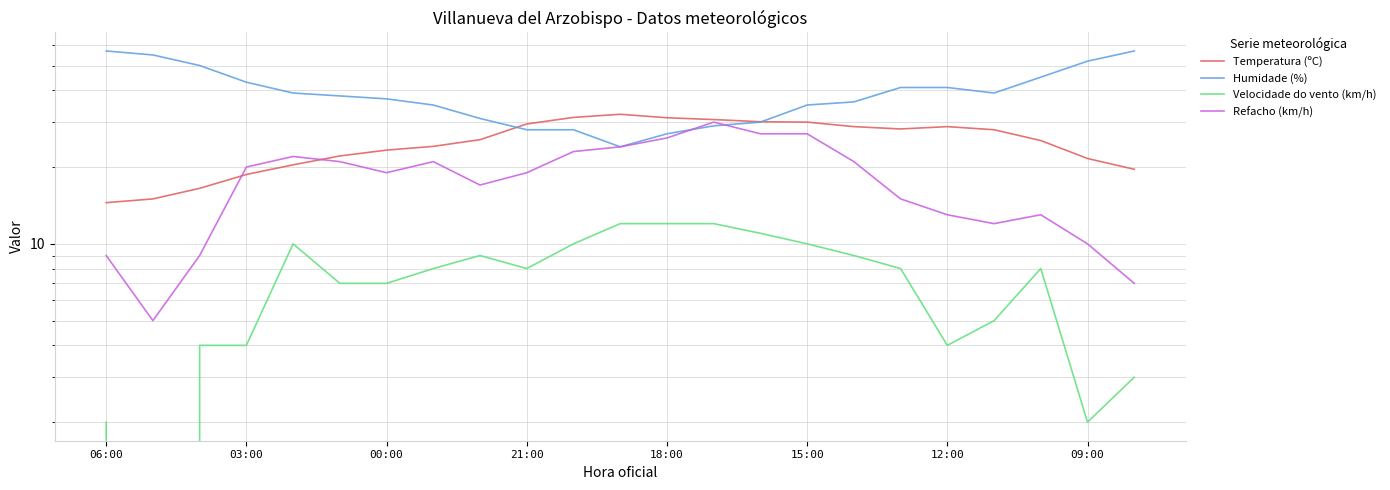

List the labels in order of Humidade (%) value, smallest first.

11, 12, 9, 10, 13, 14, 8, 09:00, 15, 16, 12:00, 15:00, 18:00, 19, 17, 18, 21:00, 20, 00:00, 21, 03:00, 06:00, 22